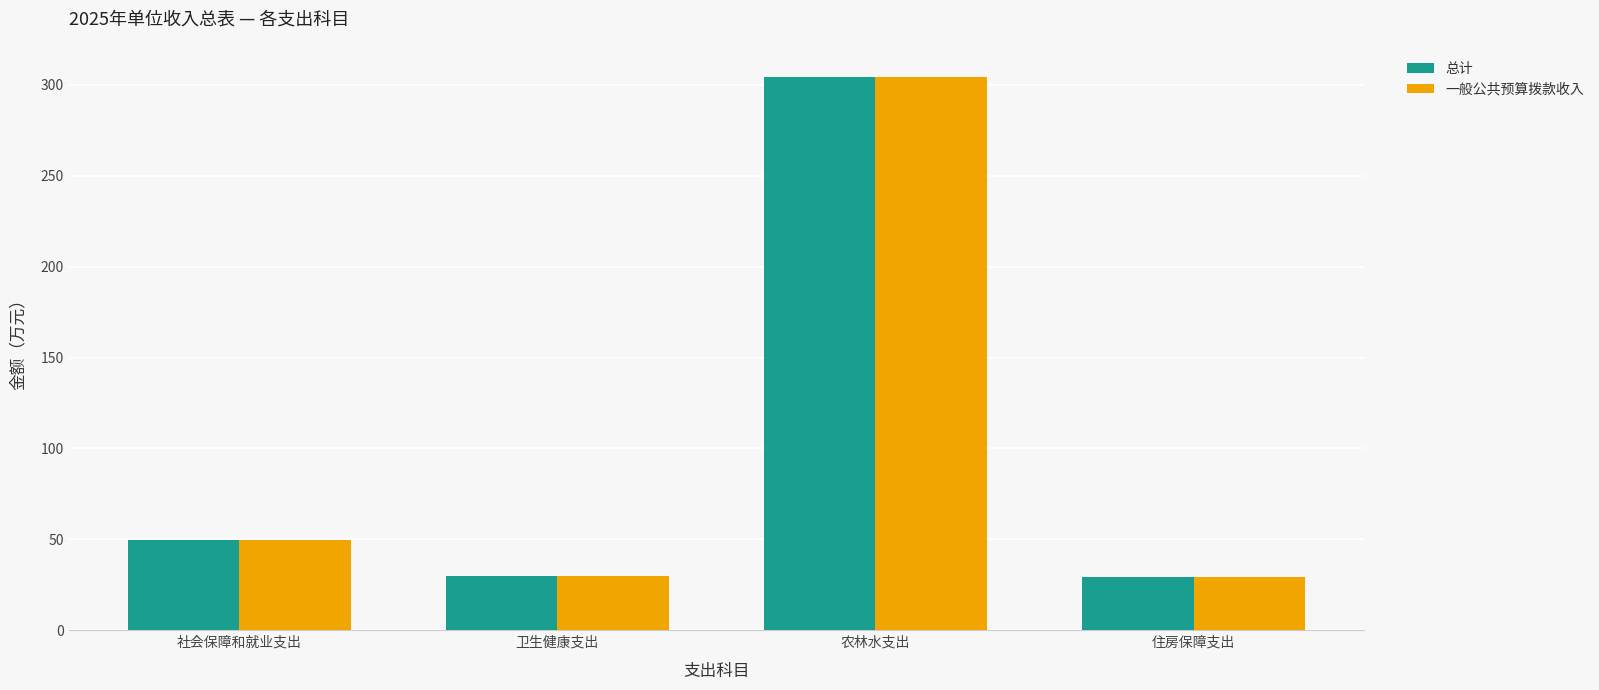

What is the sum of all 一般公共预算拨款收入 values?

413.3